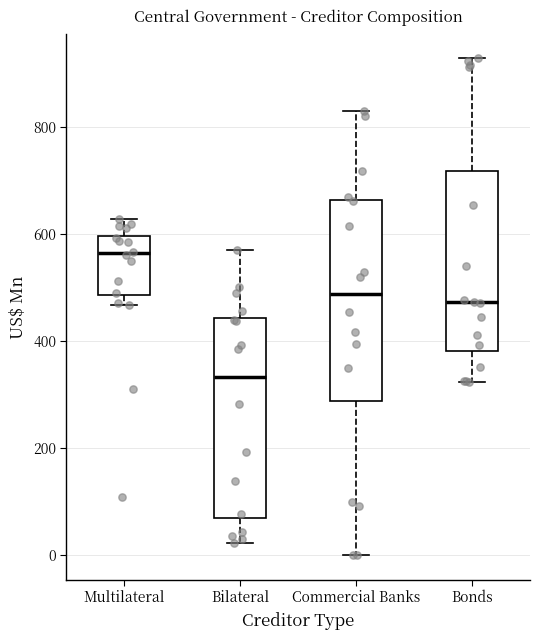

Which box has the highest median line?

Multilateral